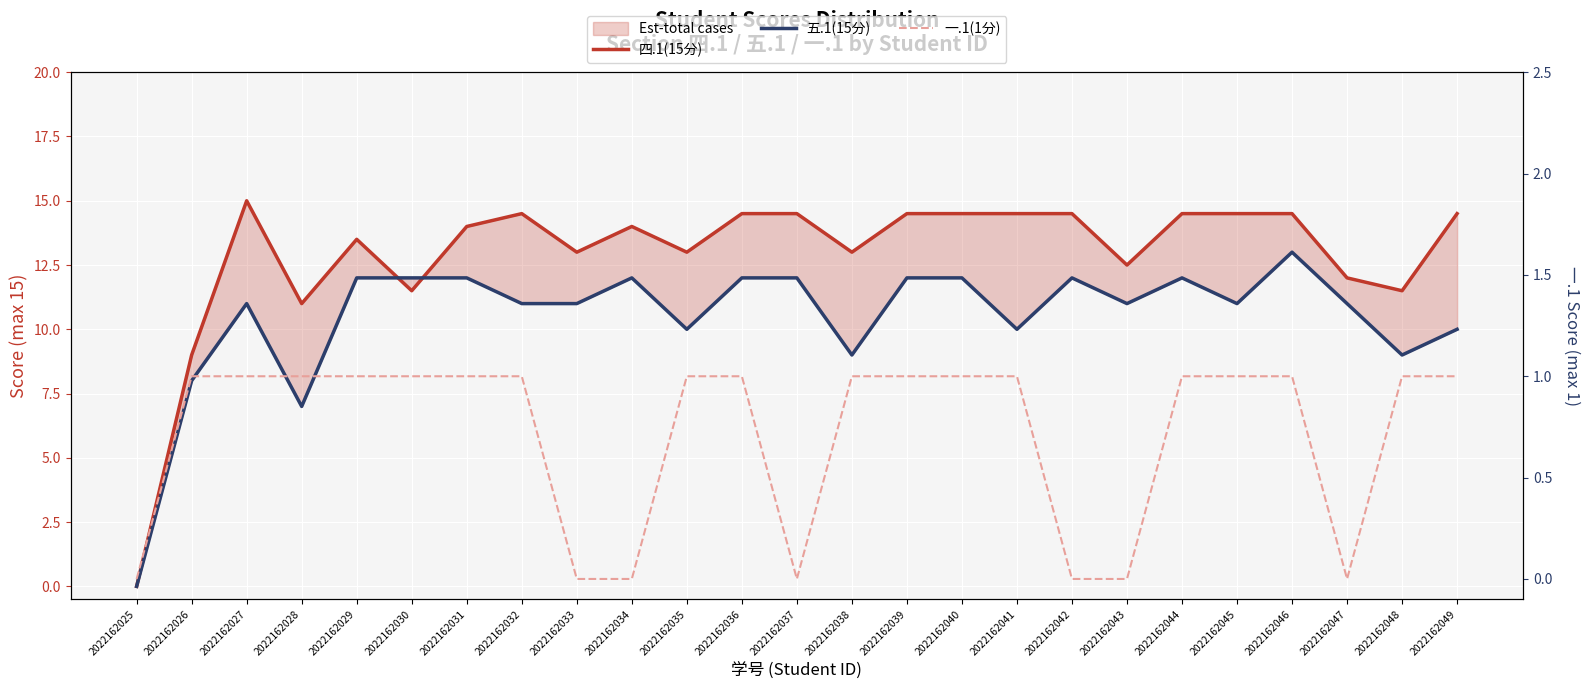

Reading right to left, list all the values displayed in this chart.

四.1(15分): 2022162049=14.5	2022162048=11.5	2022162047=12.0	2022162046=14.5	2022162045=14.5	2022162044=14.5	2022162043=12.5	2022162042=14.5	2022162041=14.5	2022162040=14.5	2022162039=14.5	2022162038=13.0	2022162037=14.5	2022162036=14.5	2022162035=13.0	2022162034=14.0	2022162033=13.0	2022162032=14.5	2022162031=14.0	2022162030=11.5	2022162029=13.5	2022162028=11.0	2022162027=15.0	2022162026=9.0	2022162025=0.0
五.1(15分): 2022162049=10.0	2022162048=9.0	2022162047=11.0	2022162046=13.0	2022162045=11.0	2022162044=12.0	2022162043=11.0	2022162042=12.0	2022162041=10.0	2022162040=12.0	2022162039=12.0	2022162038=9.0	2022162037=12.0	2022162036=12.0	2022162035=10.0	2022162034=12.0	2022162033=11.0	2022162032=11.0	2022162031=12.0	2022162030=12.0	2022162029=12.0	2022162028=7.0	2022162027=11.0	2022162026=8.0	2022162025=0.0
一.1(1分): 2022162049=1.0	2022162048=1.0	2022162047=0.0	2022162046=1.0	2022162045=1.0	2022162044=1.0	2022162043=0.0	2022162042=0.0	2022162041=1.0	2022162040=1.0	2022162039=1.0	2022162038=1.0	2022162037=0.0	2022162036=1.0	2022162035=1.0	2022162034=0.0	2022162033=0.0	2022162032=1.0	2022162031=1.0	2022162030=1.0	2022162029=1.0	2022162028=1.0	2022162027=1.0	2022162026=1.0	2022162025=0.0